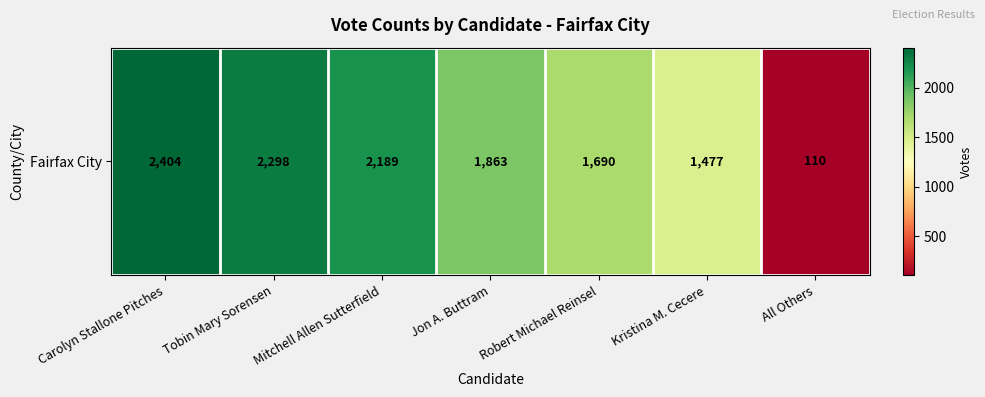

The chart shows a value of 751 at Kristina M. Cecere. True or false?

False